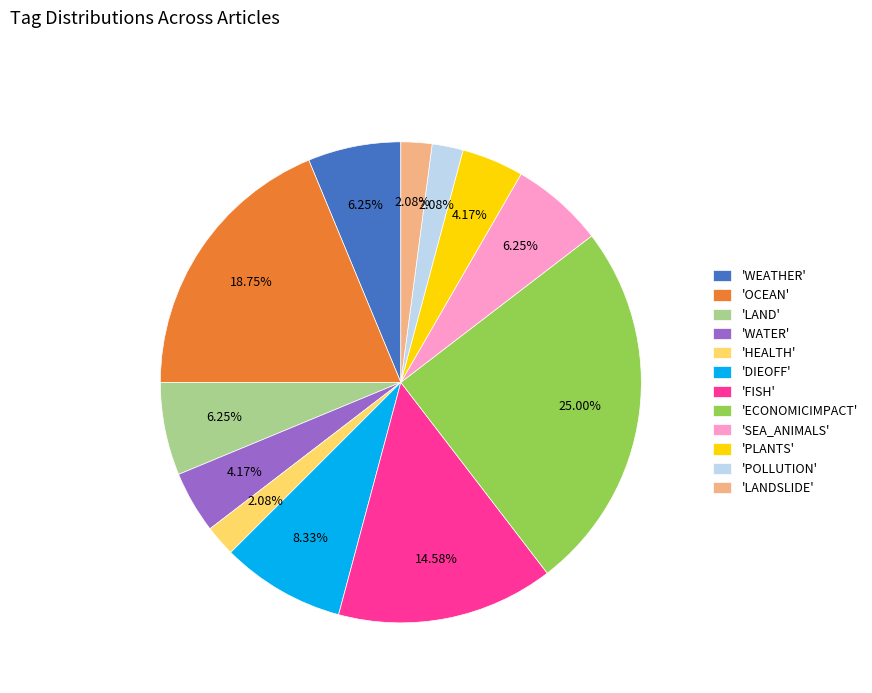

Combined, do 'POLLUTION' and 'SEA_ANIMALS' account for over 50%?

No